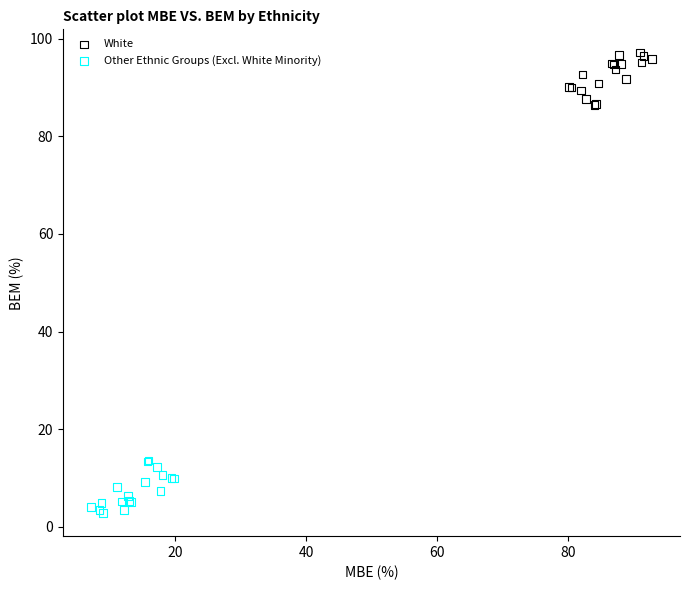

Which series reaches the maximum Y coordinate?

White